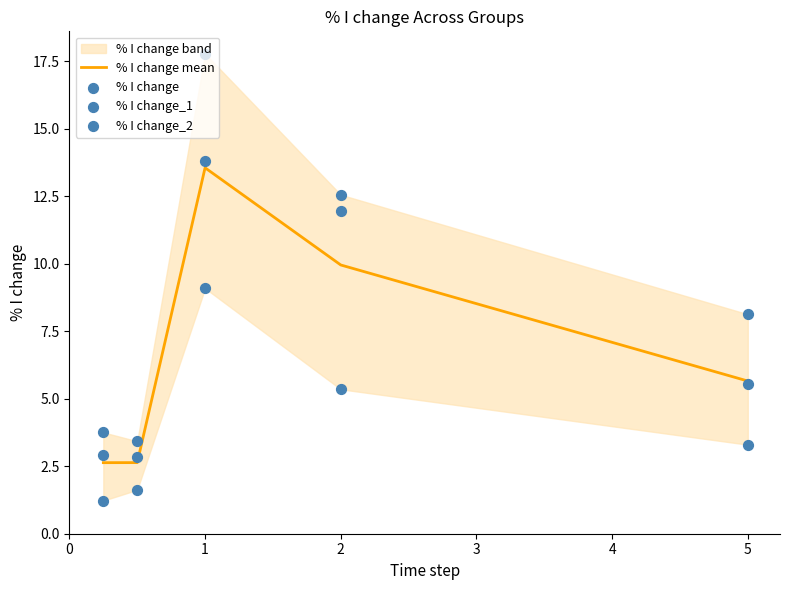

Which series has the largest total across all categories?

% I change_2